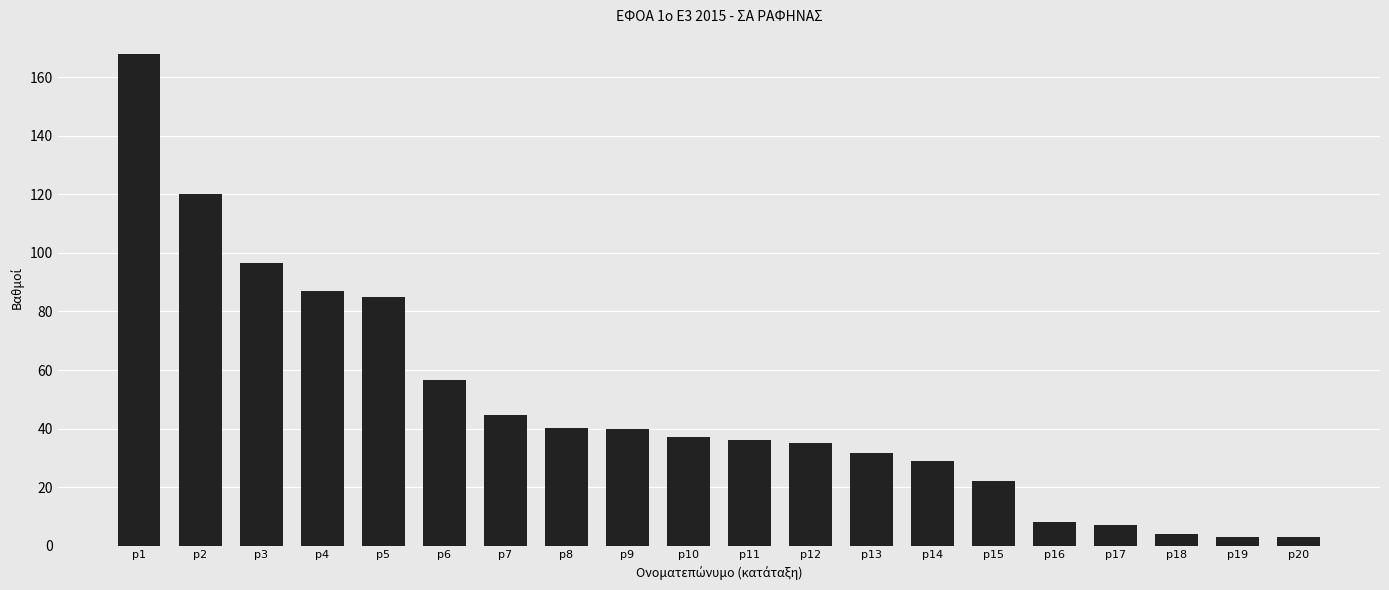

What is the maximum value shown in the chart?

168.0